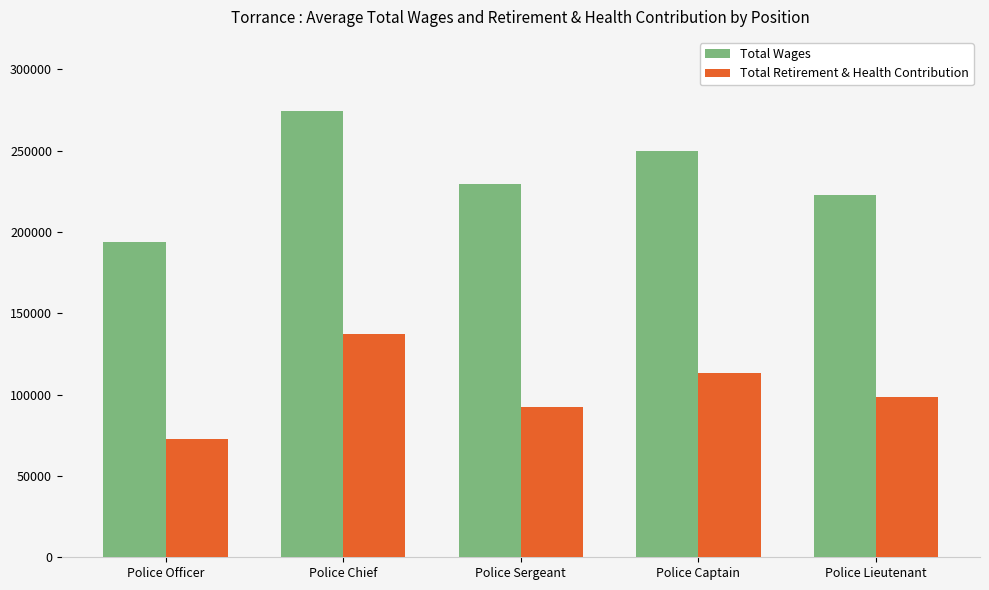

Rank the categories by Total Wages value from lowest to highest.

Police Officer, Police Lieutenant, Police Sergeant, Police Captain, Police Chief